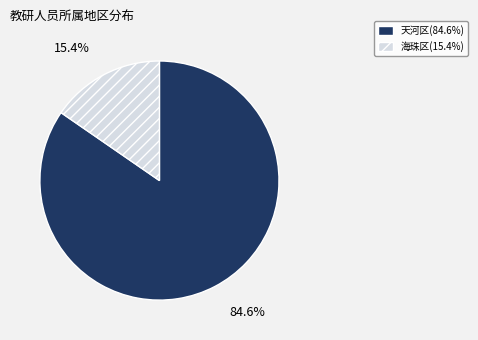

To the nearest percent, what is the difference between the largest and smallest slice percentages?

69%